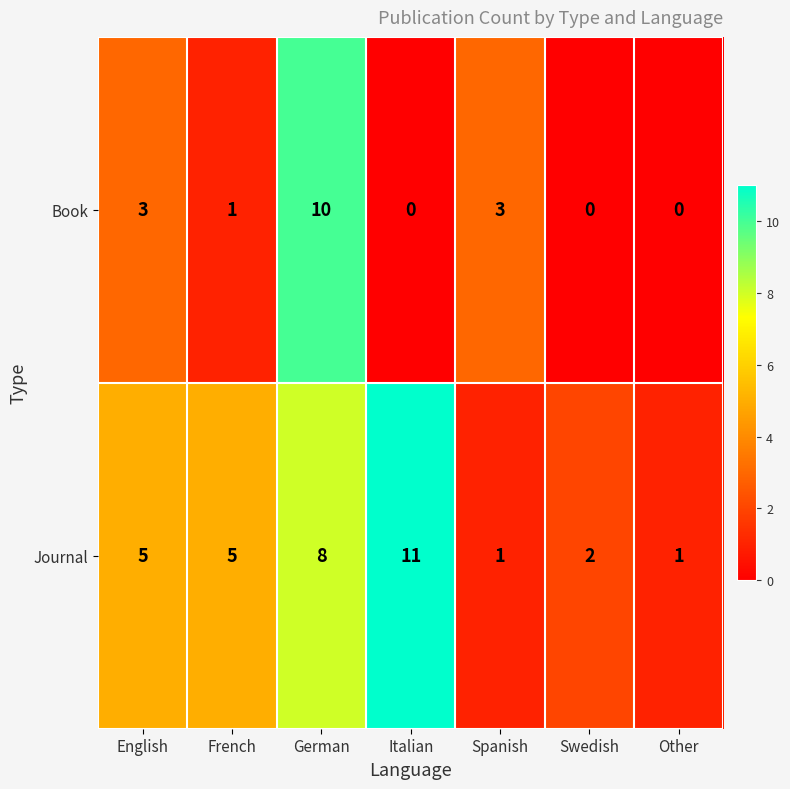

What is the difference between the Book values at German and Swedish?

10